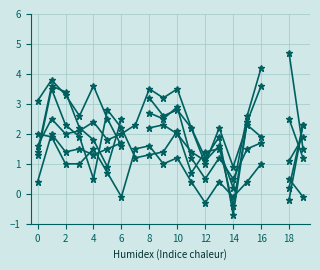

True or false: col_8 and col_9 intersect in this chart.

True